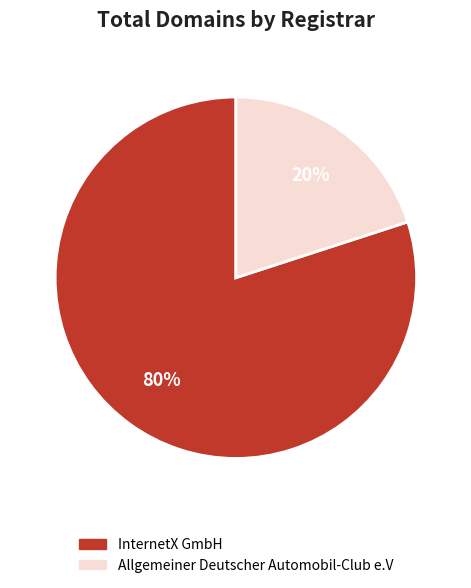

To the nearest percent, what is the combined percentage of InternetX GmbH and Allgemeiner Deutscher Automobil-Club e.V?

100%